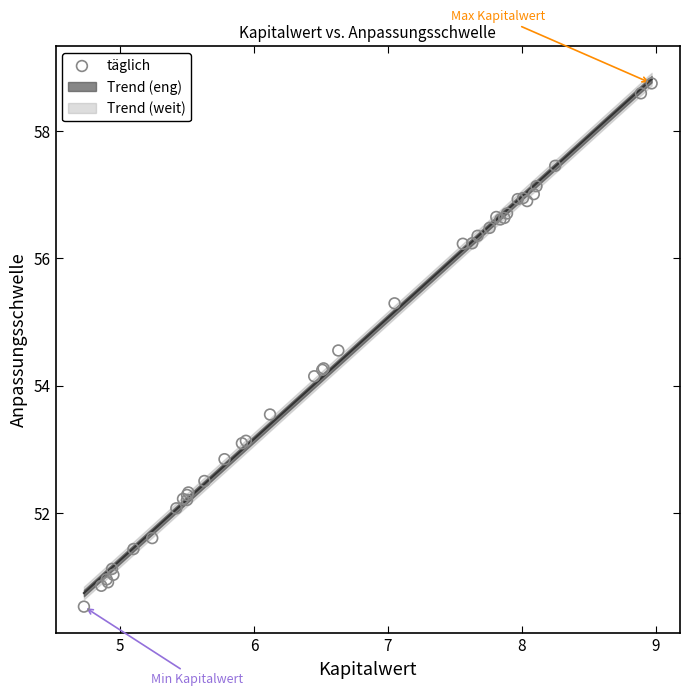

What Y value in the scatter plot is closest to 54?

54.1